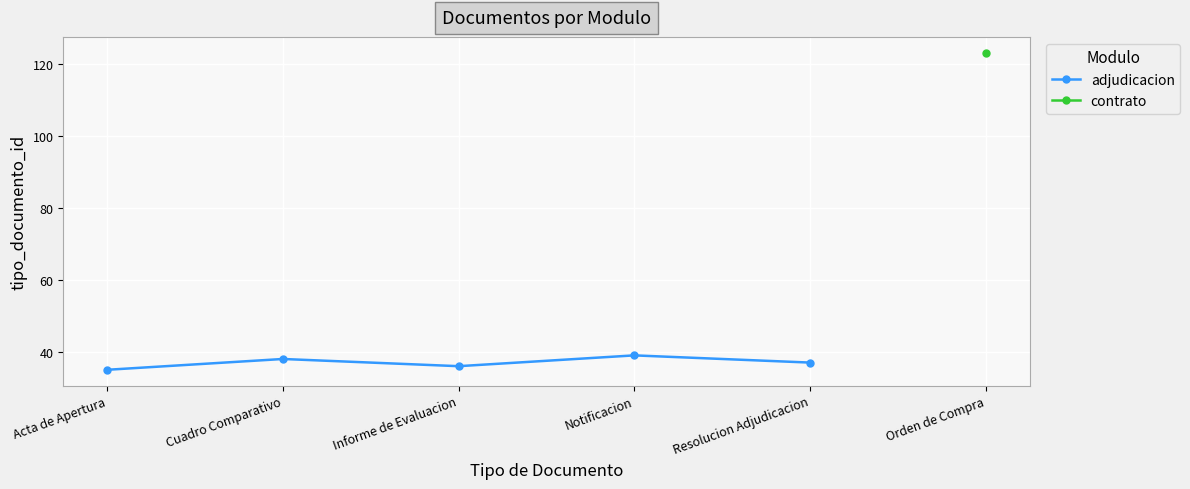

How many interior local valleys does the adjudicacion series have?

1